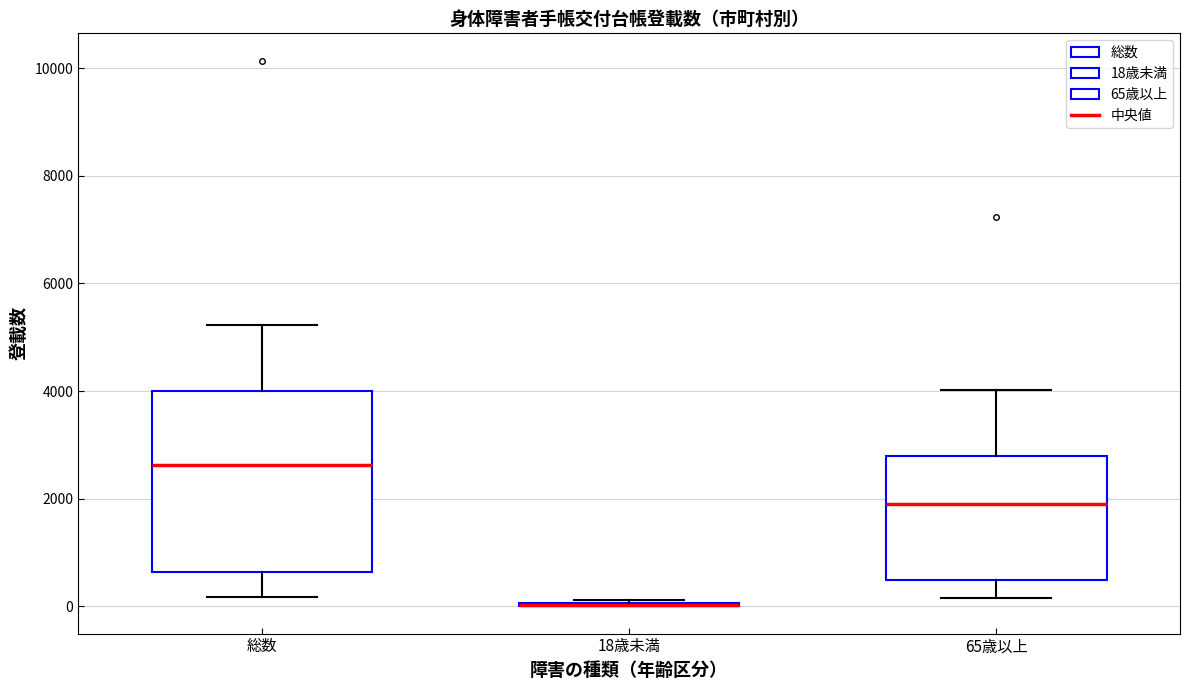

Which box is the tallest, from its lower edge to its upper edge?

総数